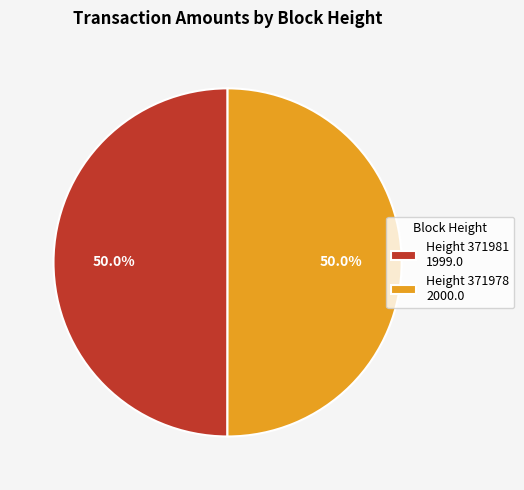

The Height 371978 slice represents 59% of the pie. True or false?

False